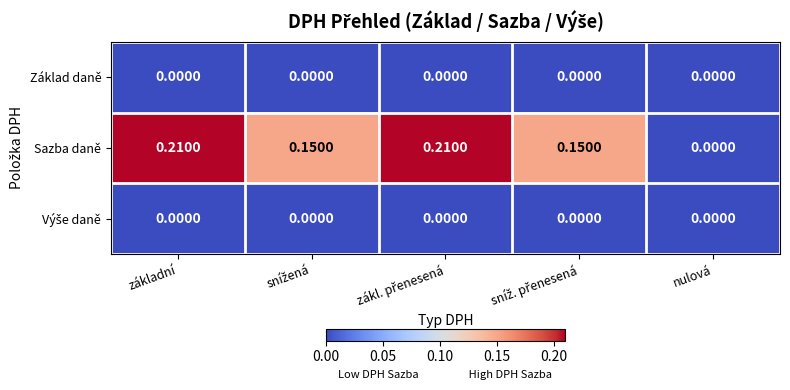

Count the number of data series in this chart.

3